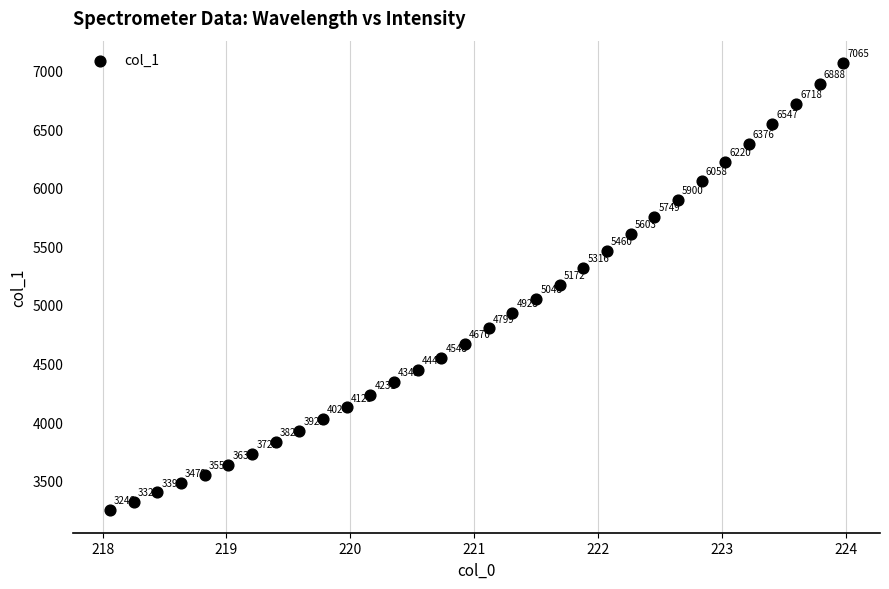

What is the range of Y values (max minus min)?

3818.8